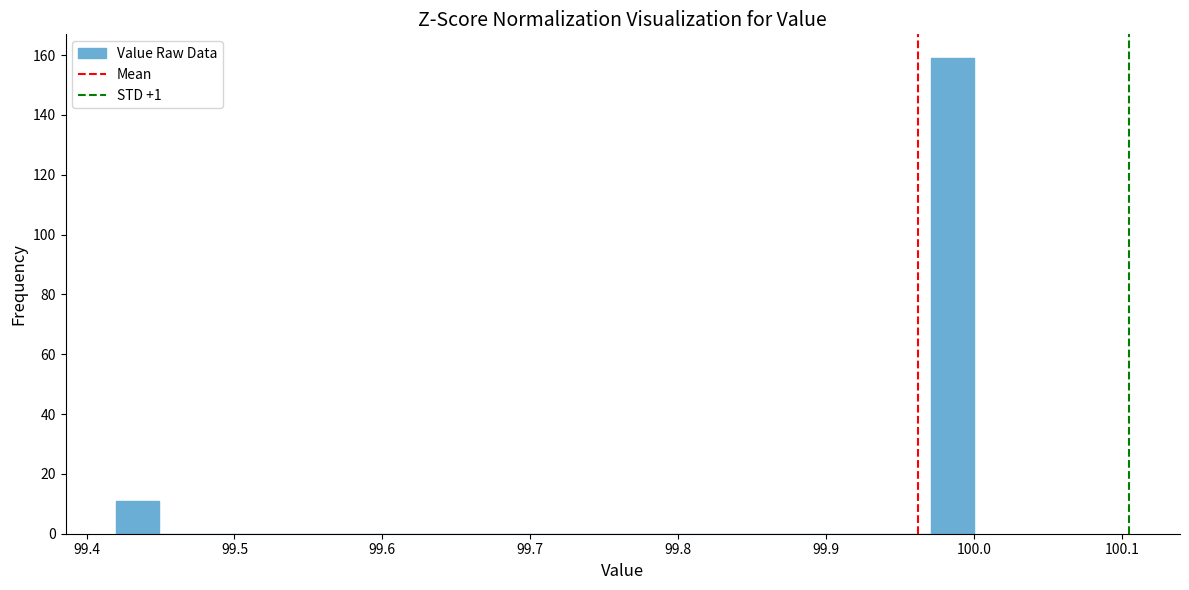

Read against the x-axis, roughly where is the centre of the tallest bar?

99.99